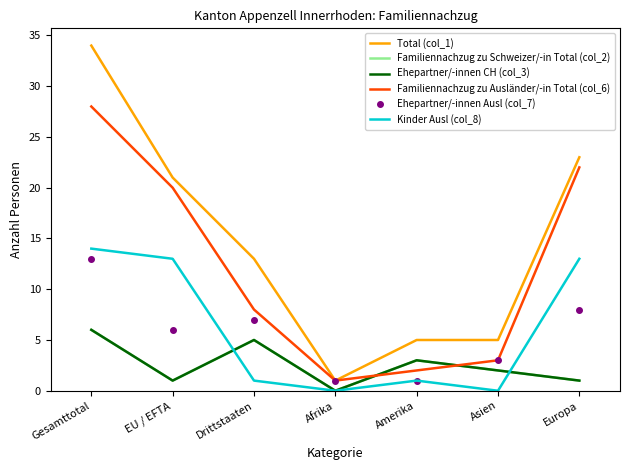

At which label is Total (col_1) closest to 17?

EU / EFTA